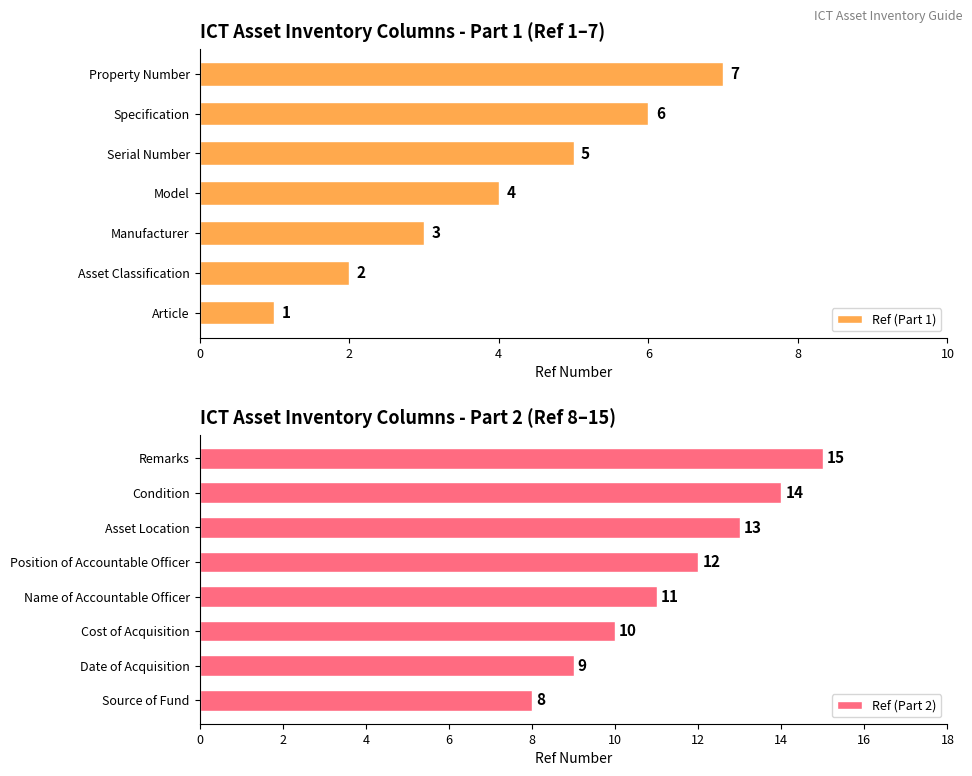

The chart shows a value of 15 at Remarks. True or false?

True